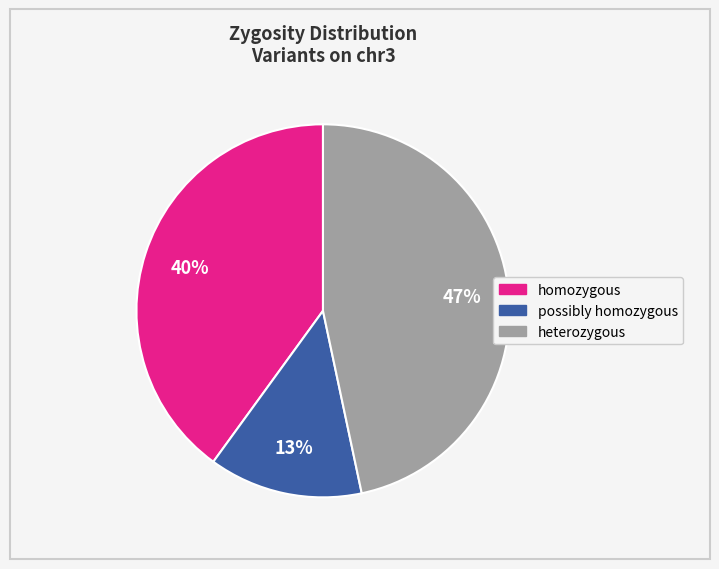

Does any single category account for the majority?

No